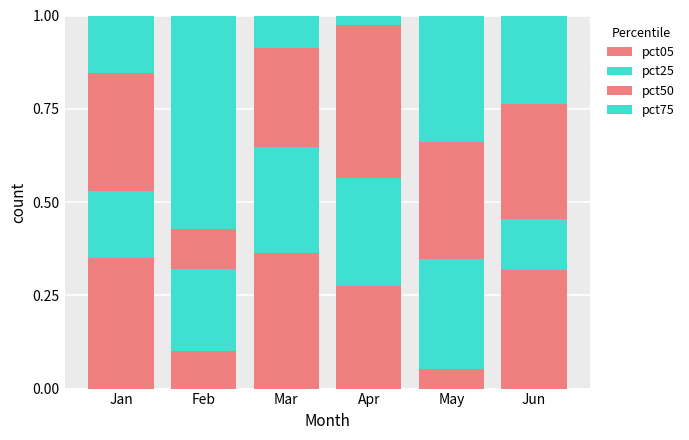

At which category is the sum across all series the highest?

Jan